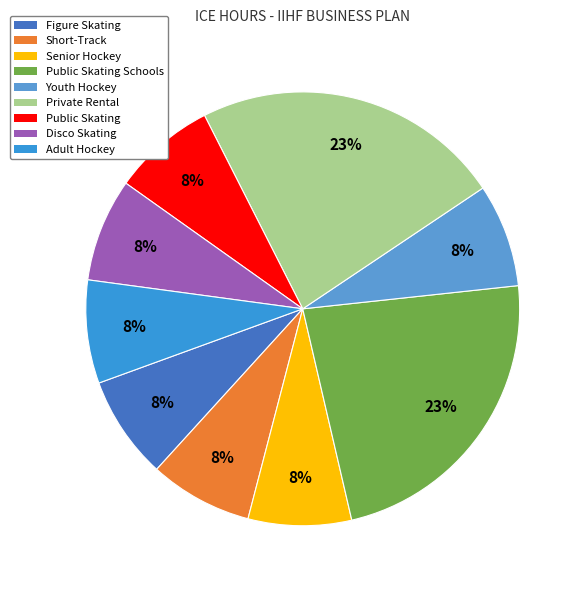

What is the ratio of the value at Public Skating to the value at Short-Track?

1.0